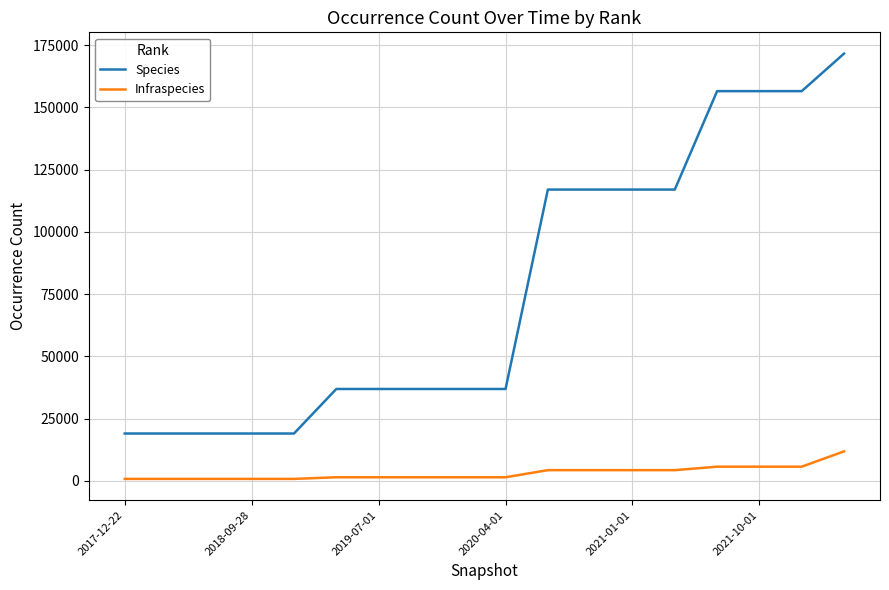

Which series has the largest total across all categories?

Species